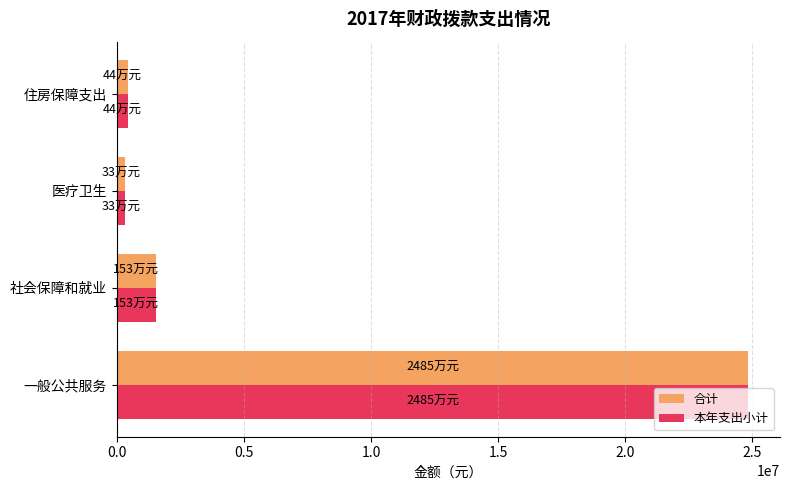

What is the difference between the maximum and second lowest values in the 本年支出小计 series?

24415471